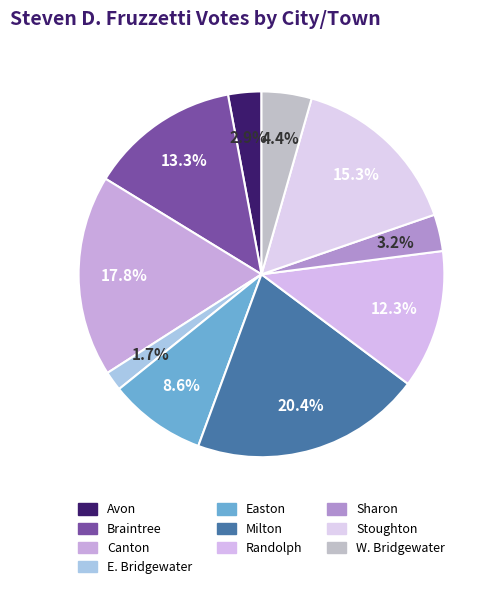

Rank the categories by value from highest to lowest.

Milton, Canton, Stoughton, Braintree, Randolph, Easton, W. Bridgewater, Sharon, Avon, E. Bridgewater